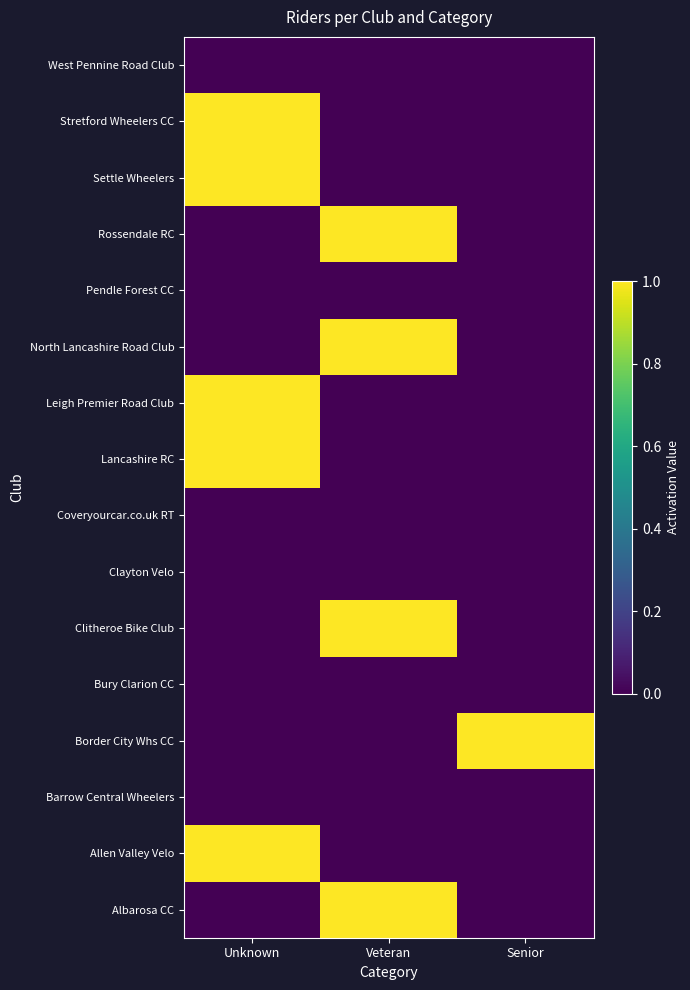

At which category does the chart reach its peak across all series?

Veteran